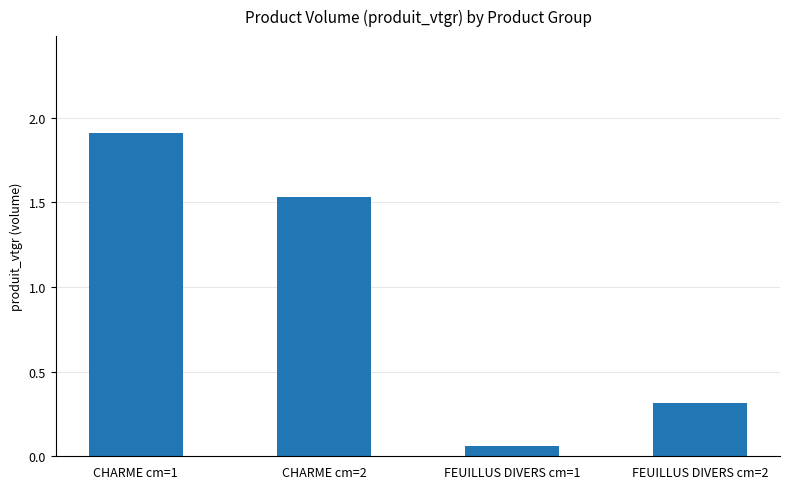

What is the change in value from CHARME cm=2 to FEUILLUS DIVERS cm=2?

-1.2